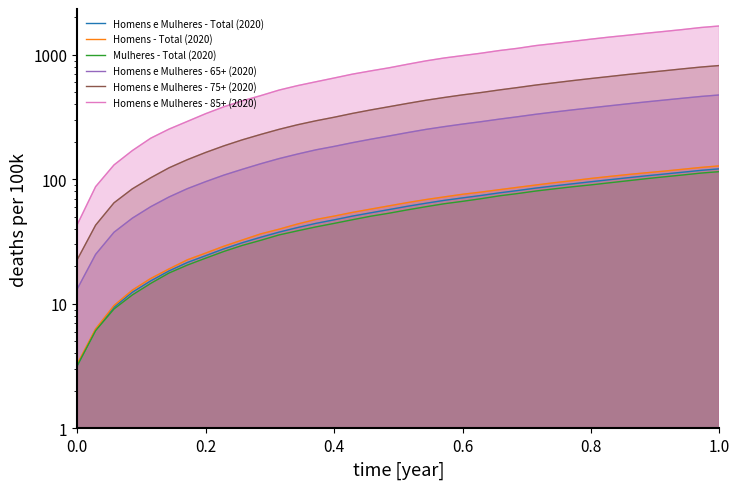

True or false: Homens e Mulheres - 85+ (2020) and Homens e Mulheres - 65+ (2020) intersect in this chart.

False